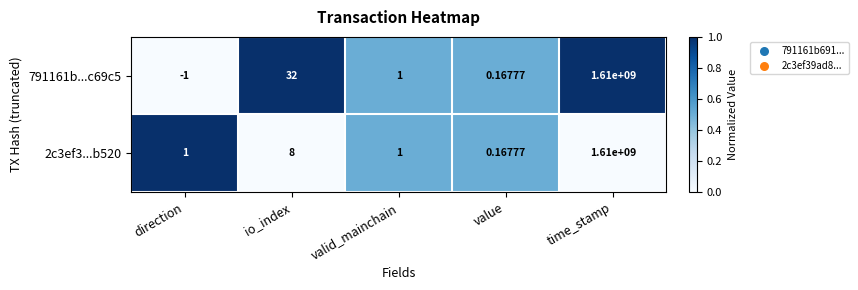

Rank the series at direction from lowest to highest value.

791161b...c69c5, 2c3ef3...b520